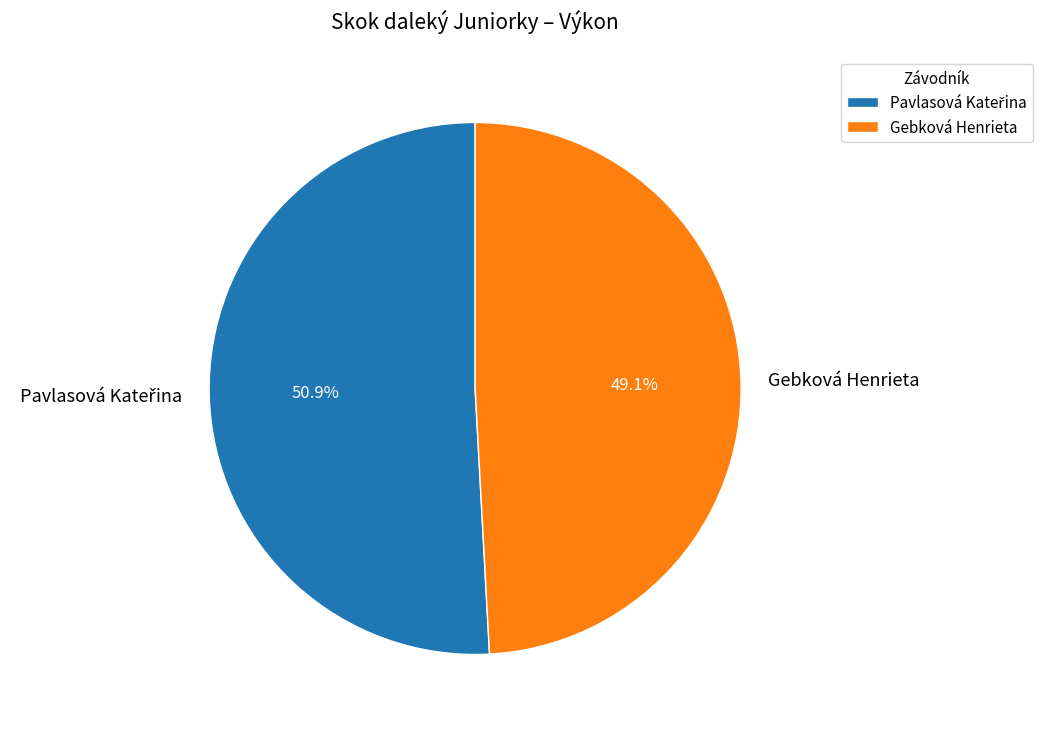

Is there any slice that represents more than half of the pie?

Yes